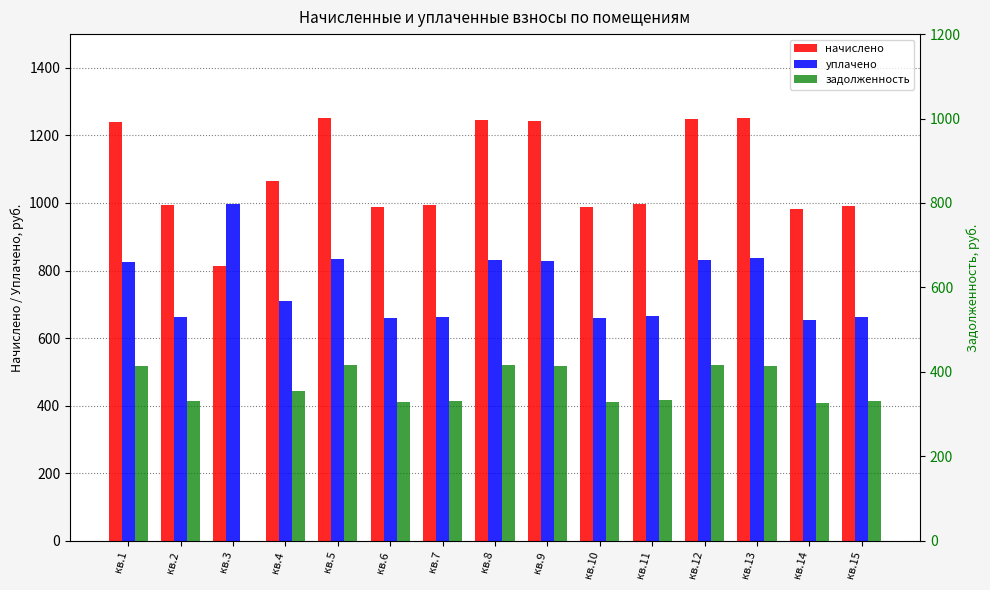

What is the value of the уплачено bar at the 7th from the left?

662.4